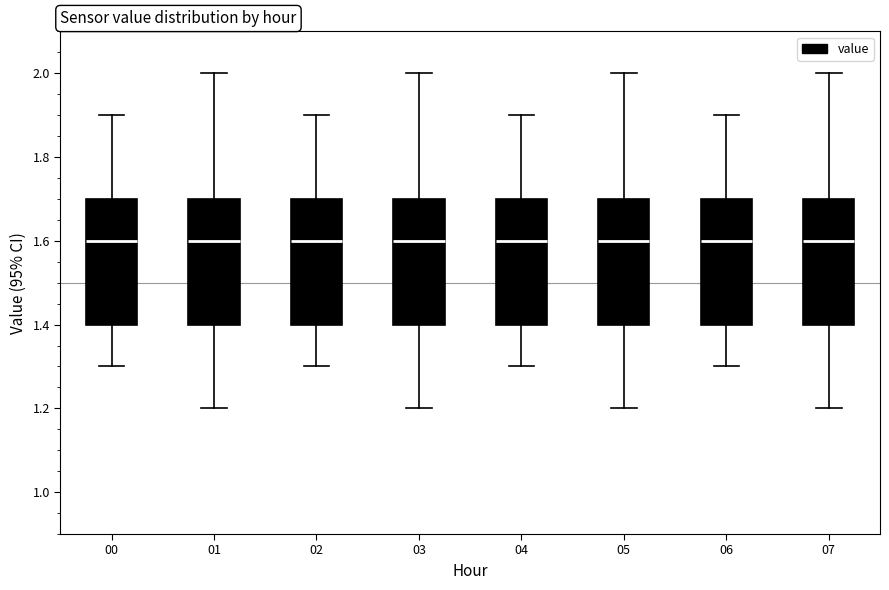

Where does the upper whisker of the box at x = 01 end on the y-axis? The values are not printed on the chart, so give them approximately, as read against the axis.

2.0